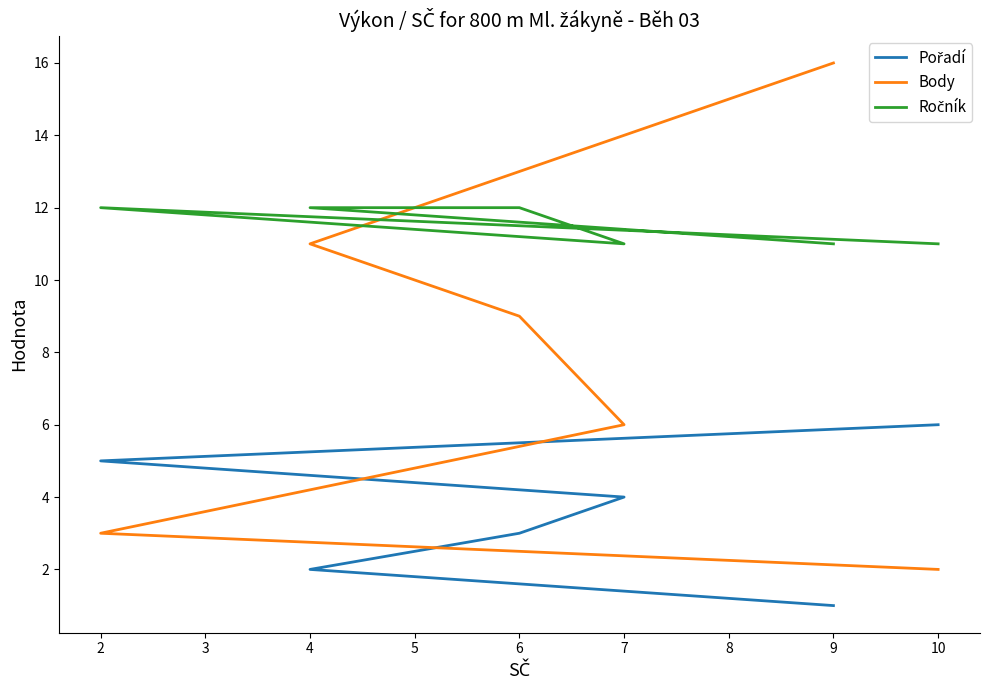

How many Pořadí values are between 2 and 5?

4